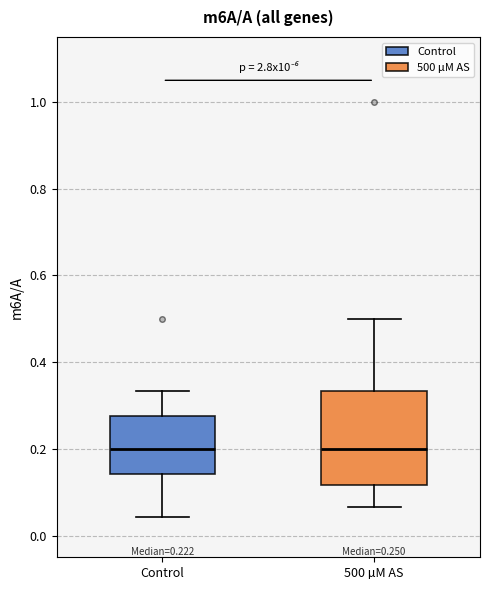

Comparing the boxes themselves (not the whiskers), which one is the tallest?

500 µM AS